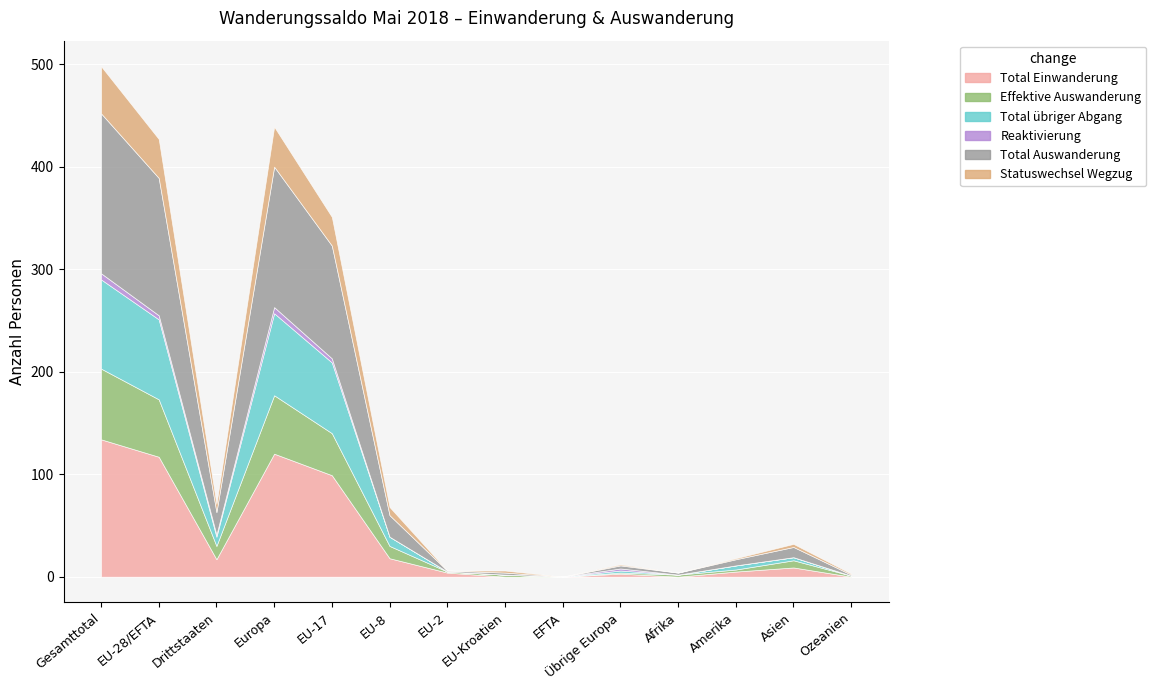

How many intersections are there between Total Einwanderung and Effektive Auswanderung?

4